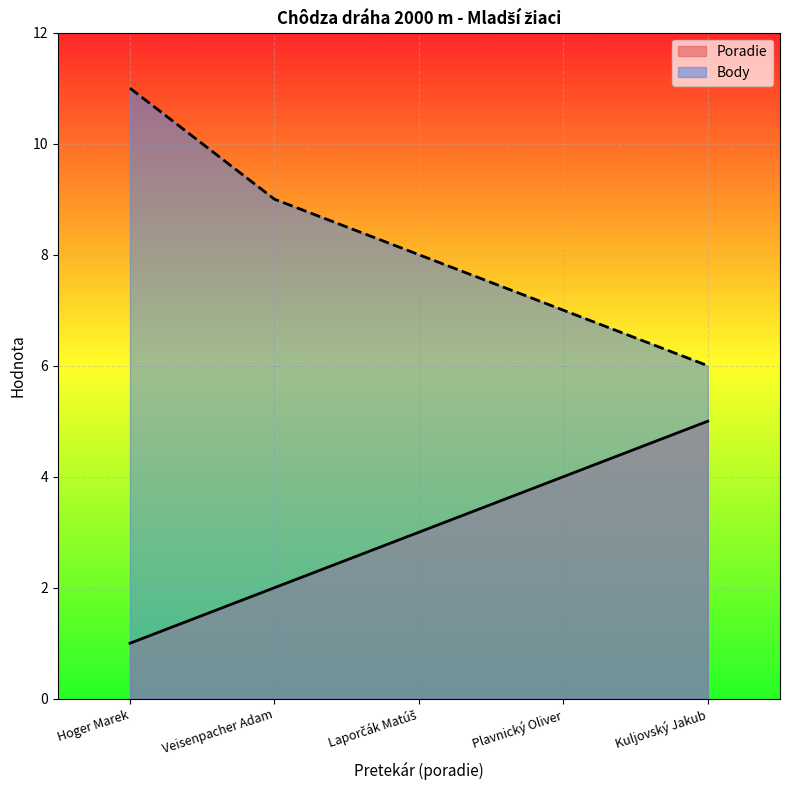

Which category has the lowest value in the Body series?

Kuljovský Jakub